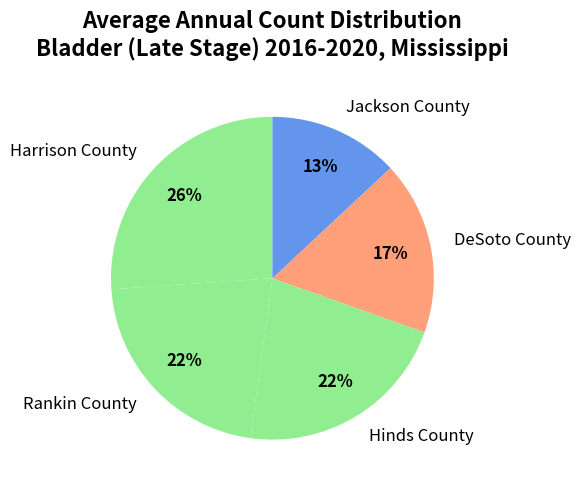

To the nearest percent, what percentage of the pie is Hinds County?

22%